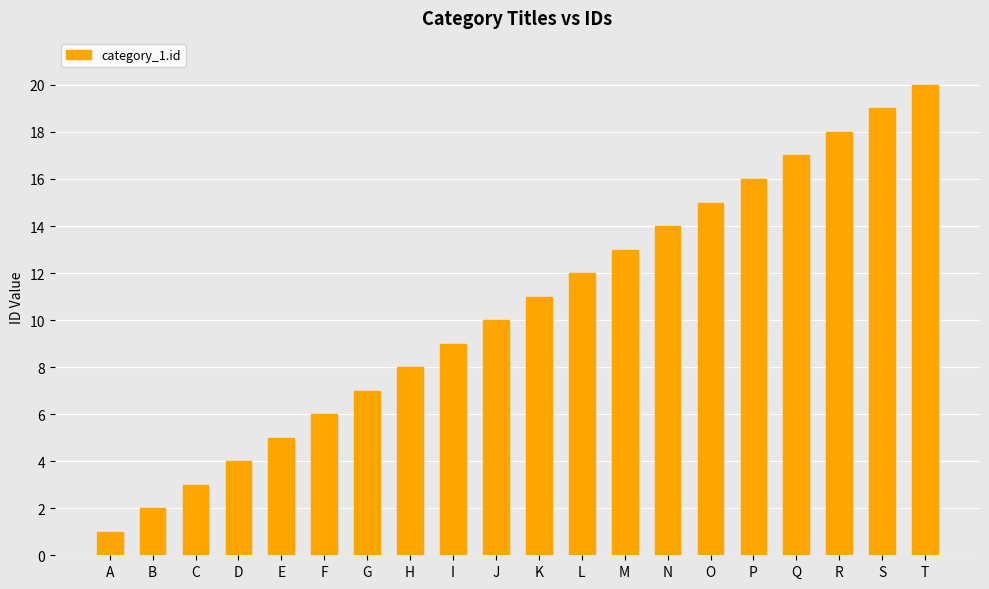

What is the value of the 12th bar from the left?

12